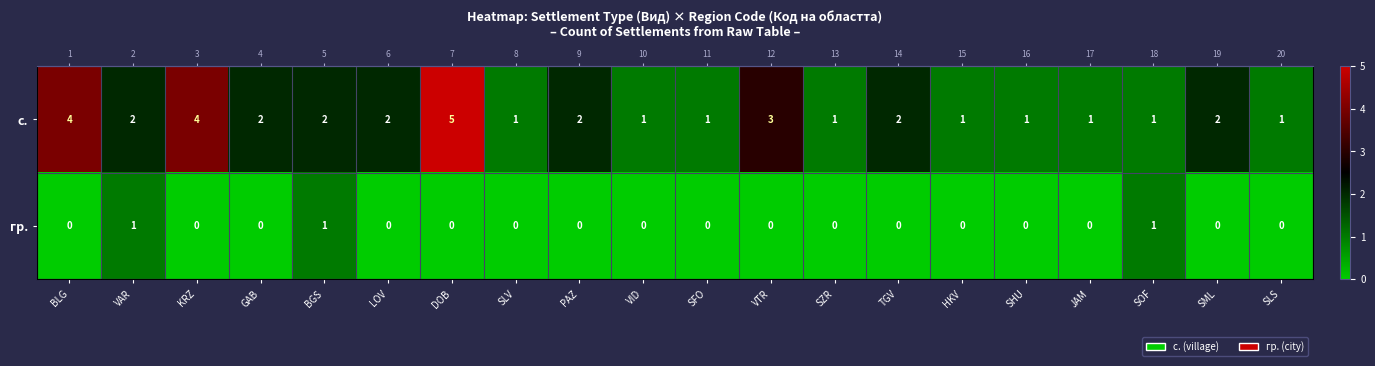

List the labels in order of гр. value, largest first.

VAR, BGS, SOF, BLG, KRZ, GAB, LOV, DOB, SLV, PAZ, VID, SFO, VTR, SZR, TGV, HKV, SHU, JAM, SML, SLS